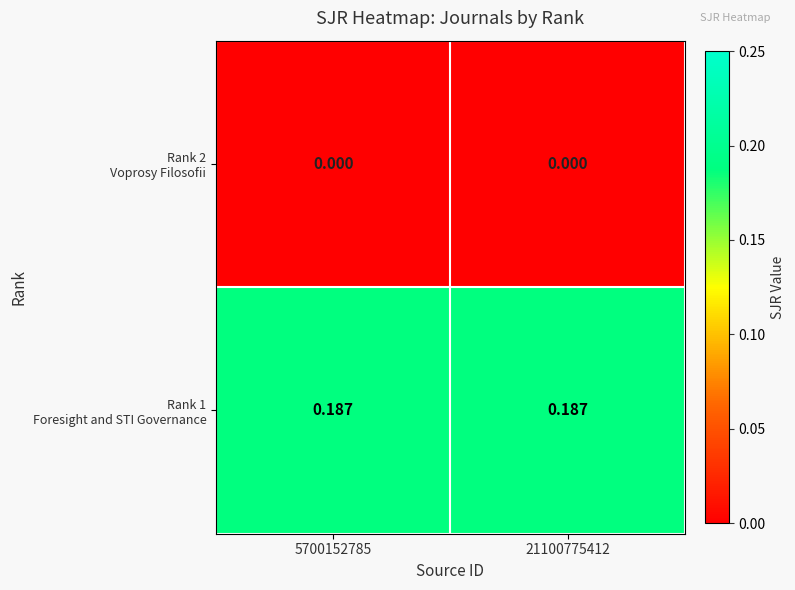

How many series are shown in this chart?

2